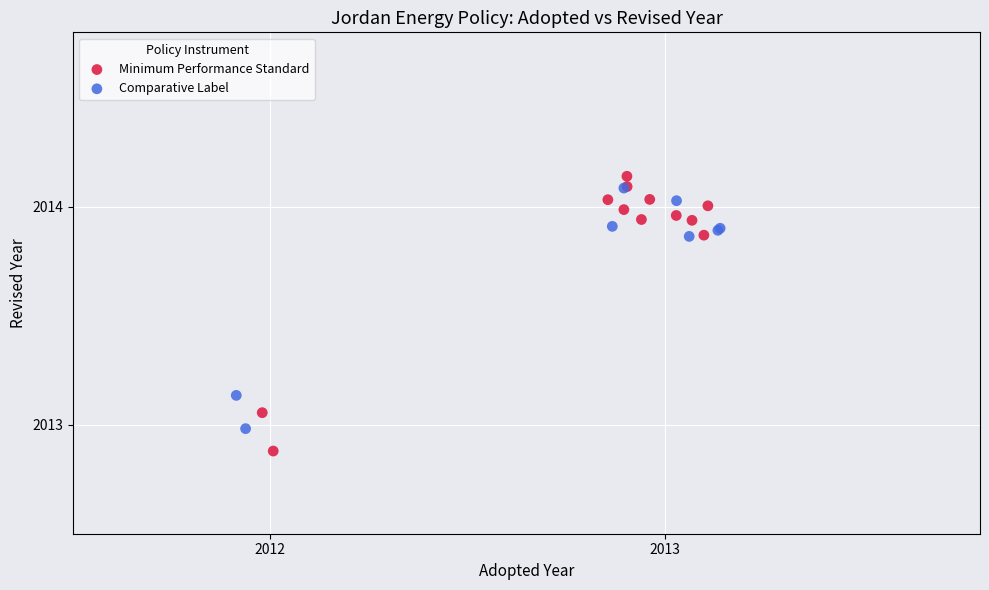

Which series contains the lowest Y value?

Minimum Performance Standard